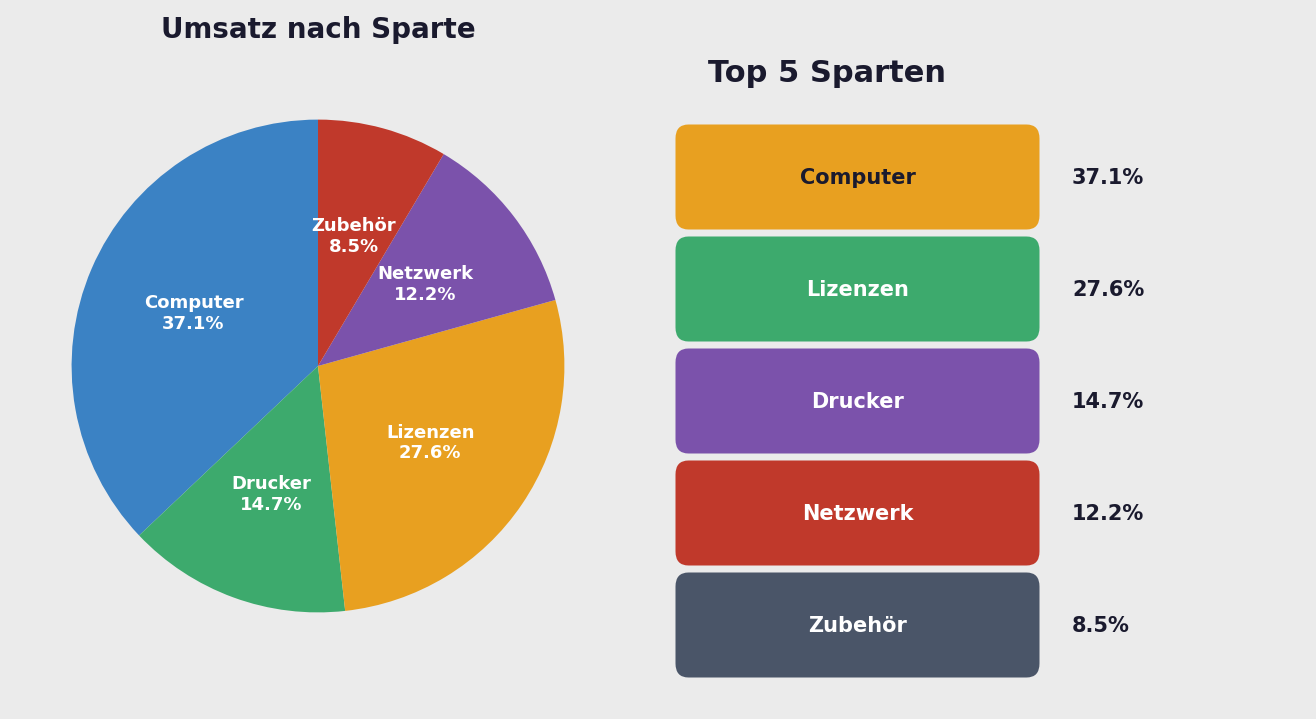

Is there any slice that represents more than half of the pie?

No